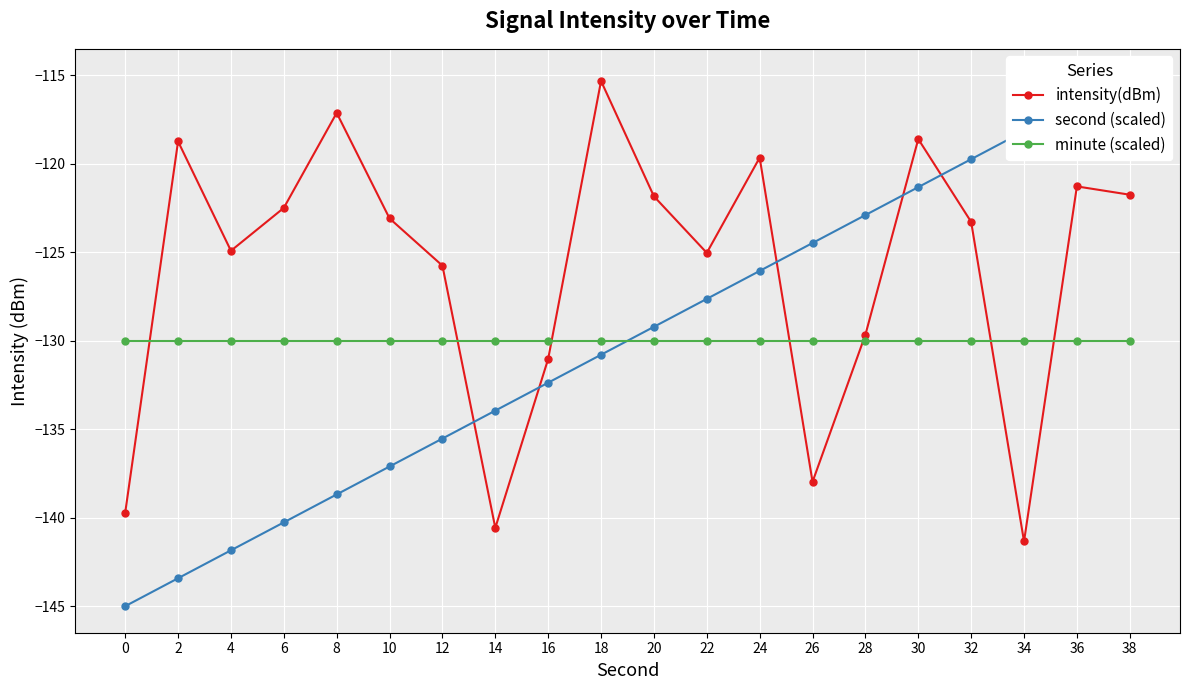

What is the value of the intensity(dBm) point at the 6th from the left?

-123.1